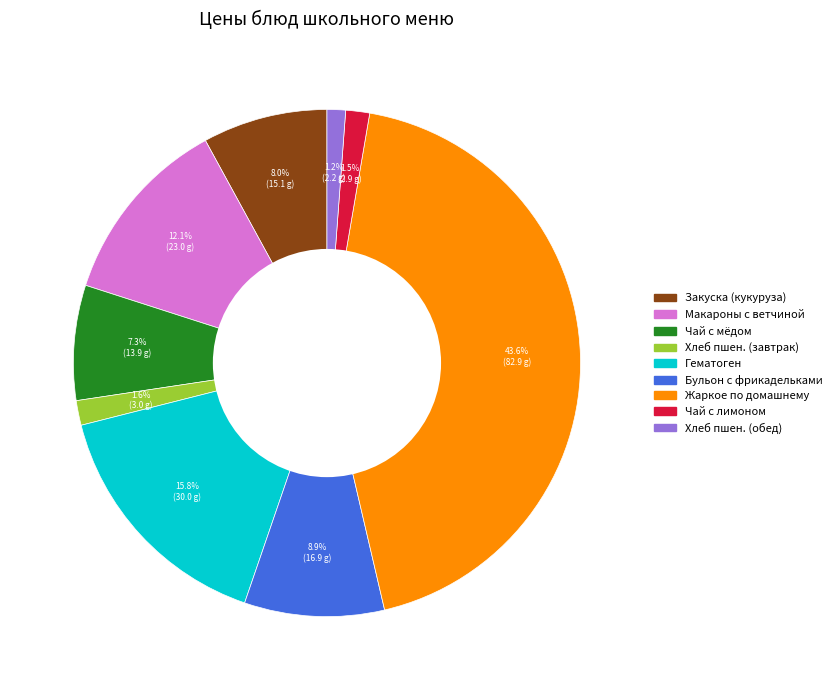

Is there a majority slice in this chart?

No